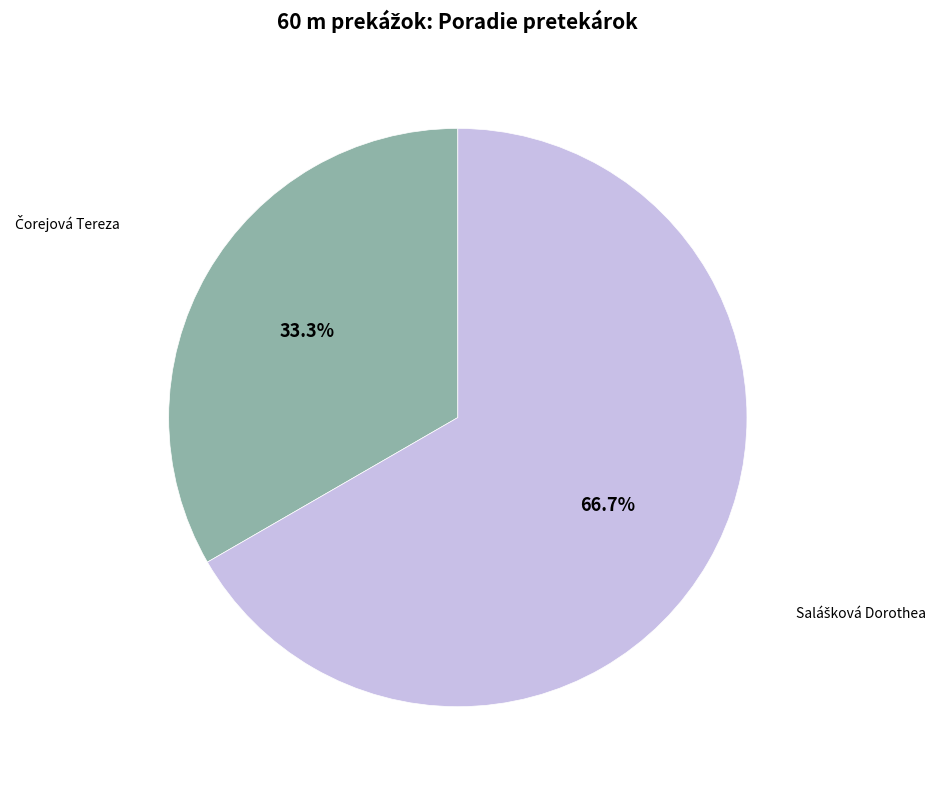

Is there a majority slice in this chart?

Yes